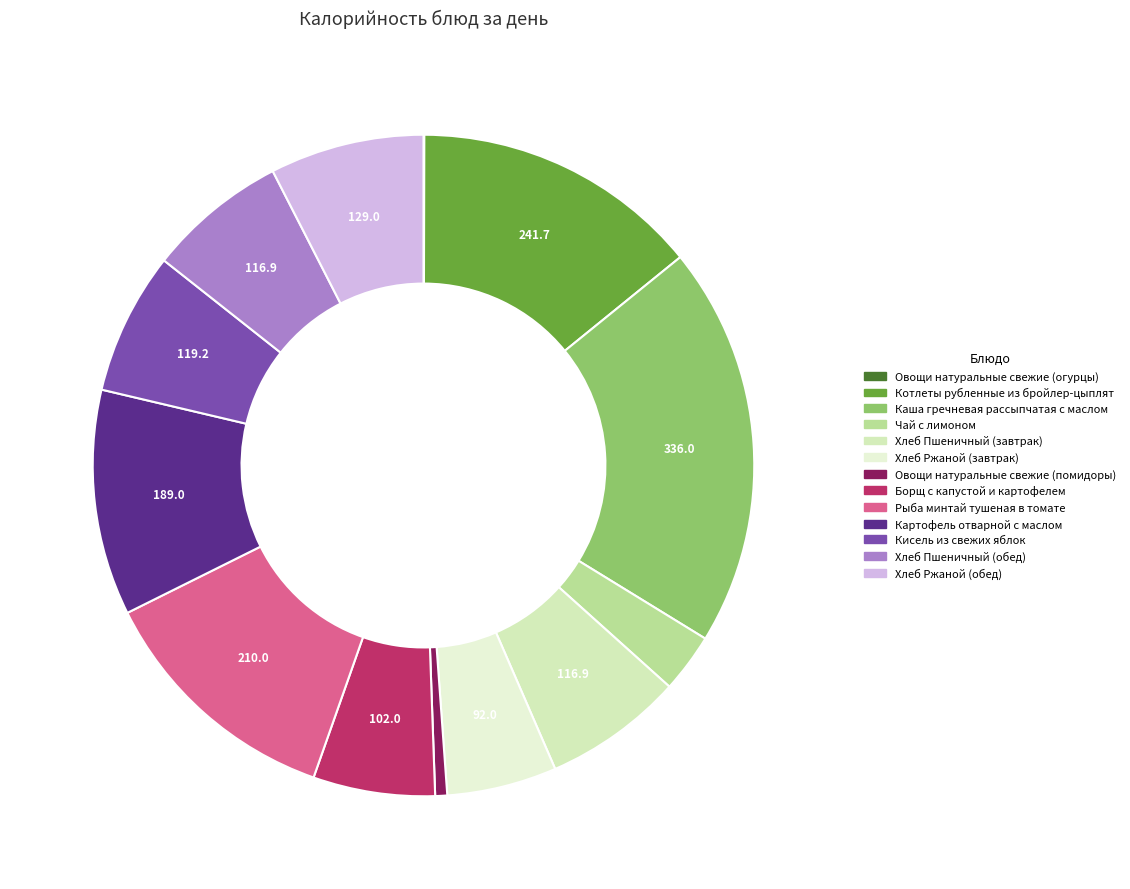

True or false: Рыба минтай тушеная в томате accounts for 22% of the total.

False